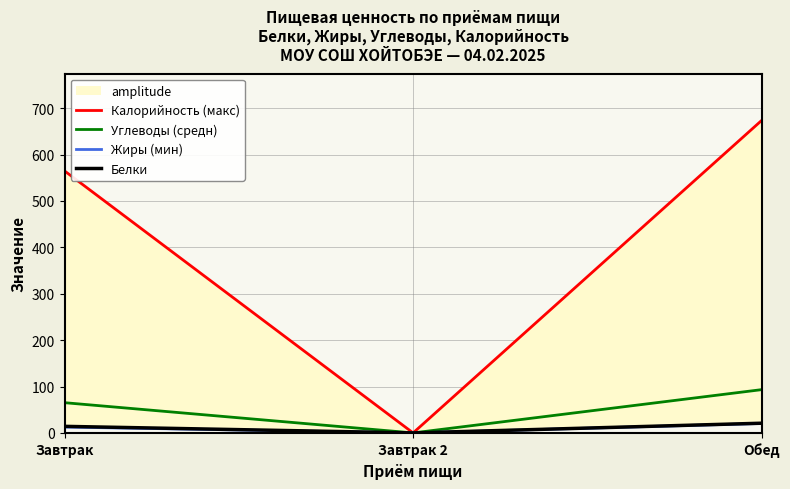

What value does the Жиры (мин) series have at Обед?

20.4